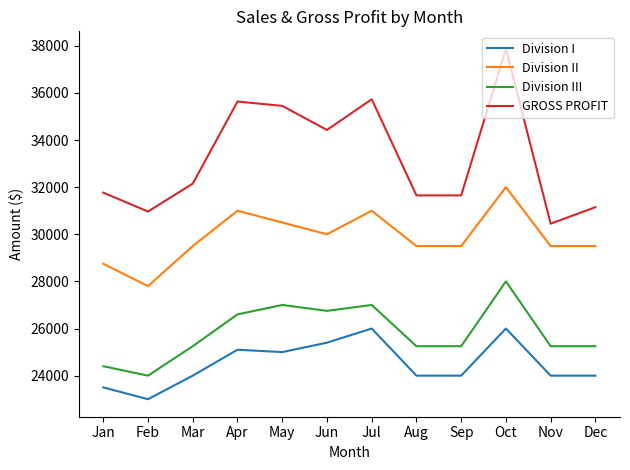

What is the difference between the Division I values at Feb and Mar?

1000